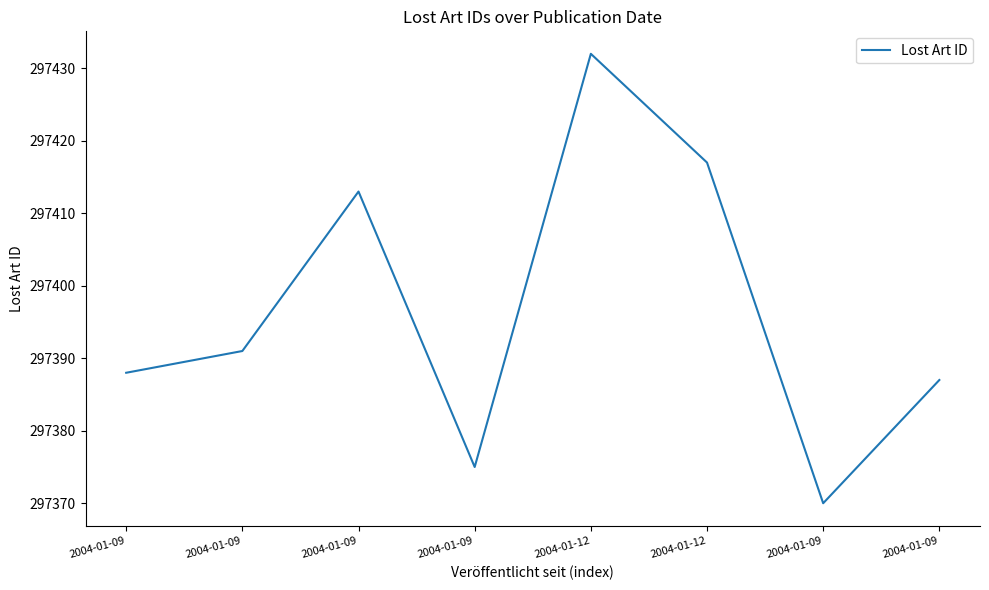

Between 2004-01-12 and 2004-01-09, which is larger?

2004-01-12